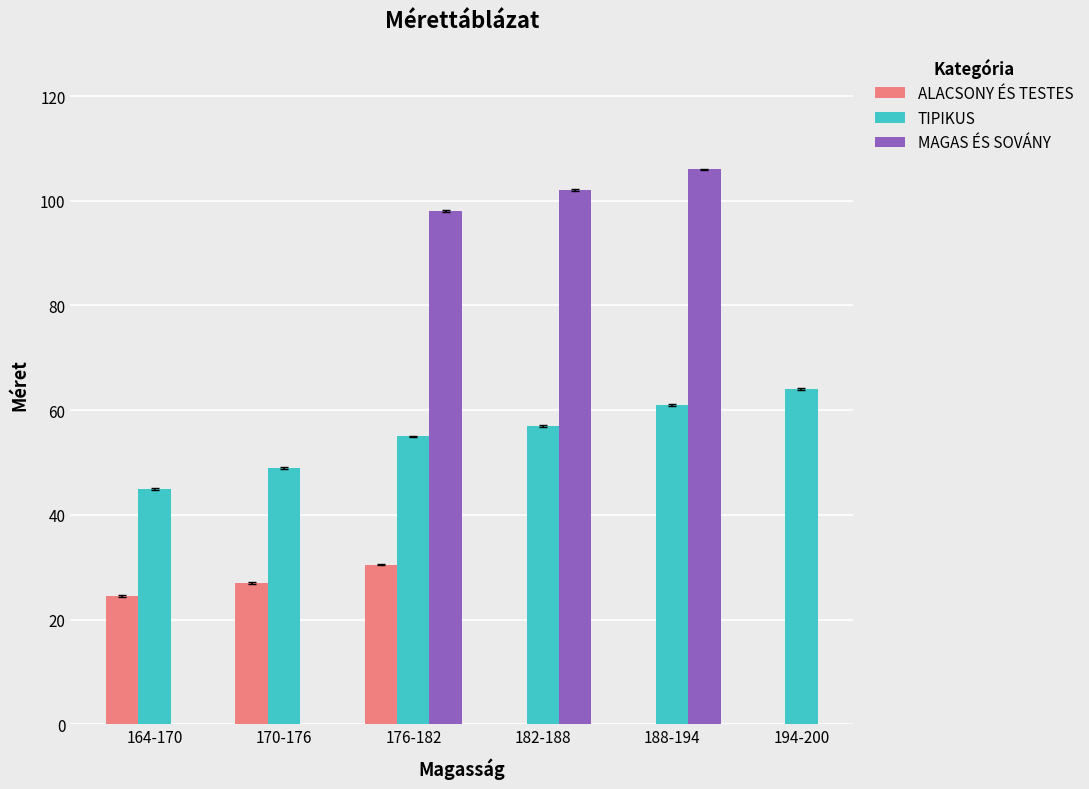

What is the label of the 1st bar from the right?

194-200